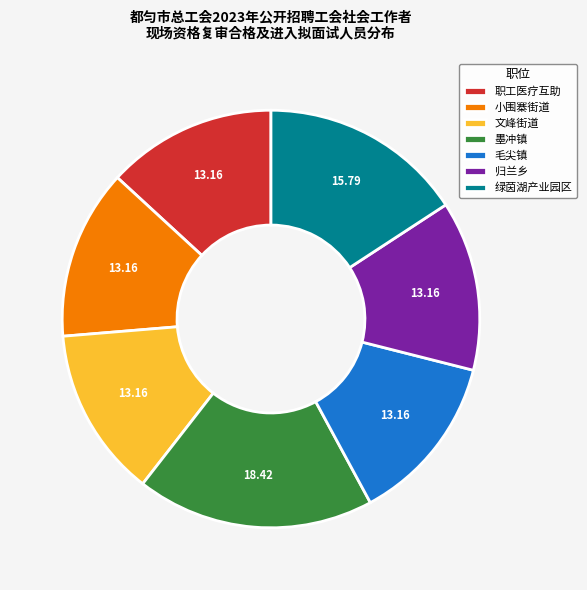

Approximately how many times larger is the value at 文峰街道 compared to 归兰乡?

1.0